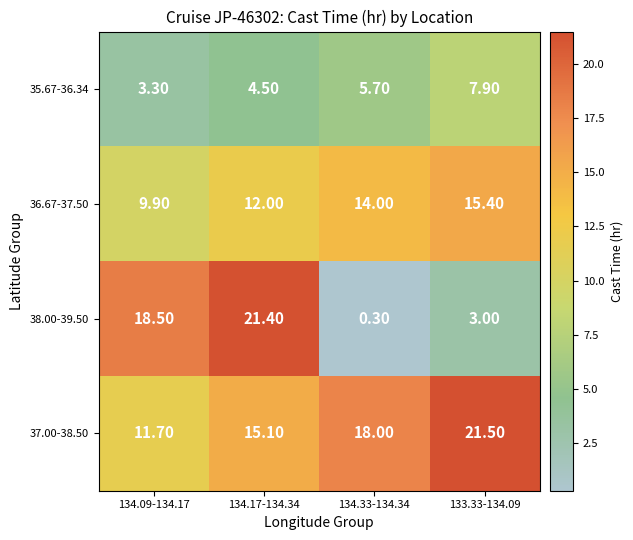

At 134.09-134.17, list the series in order from smallest to largest.

35.67-36.34, 36.67-37.50, 37.00-38.50, 38.00-39.50